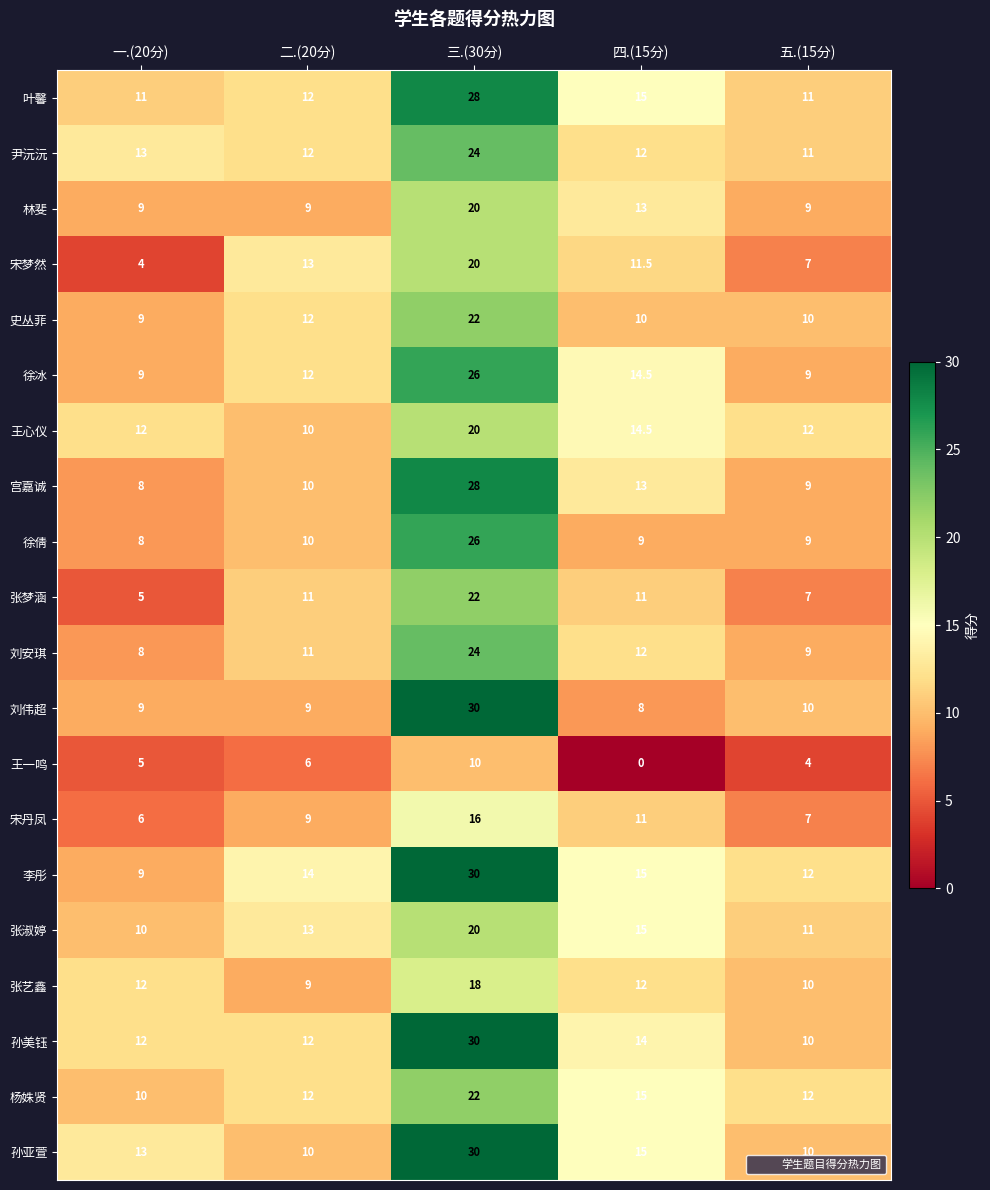

What is the sum of the 尹沅沅 values at 五.(15分) and 三.(30分)?

35.0